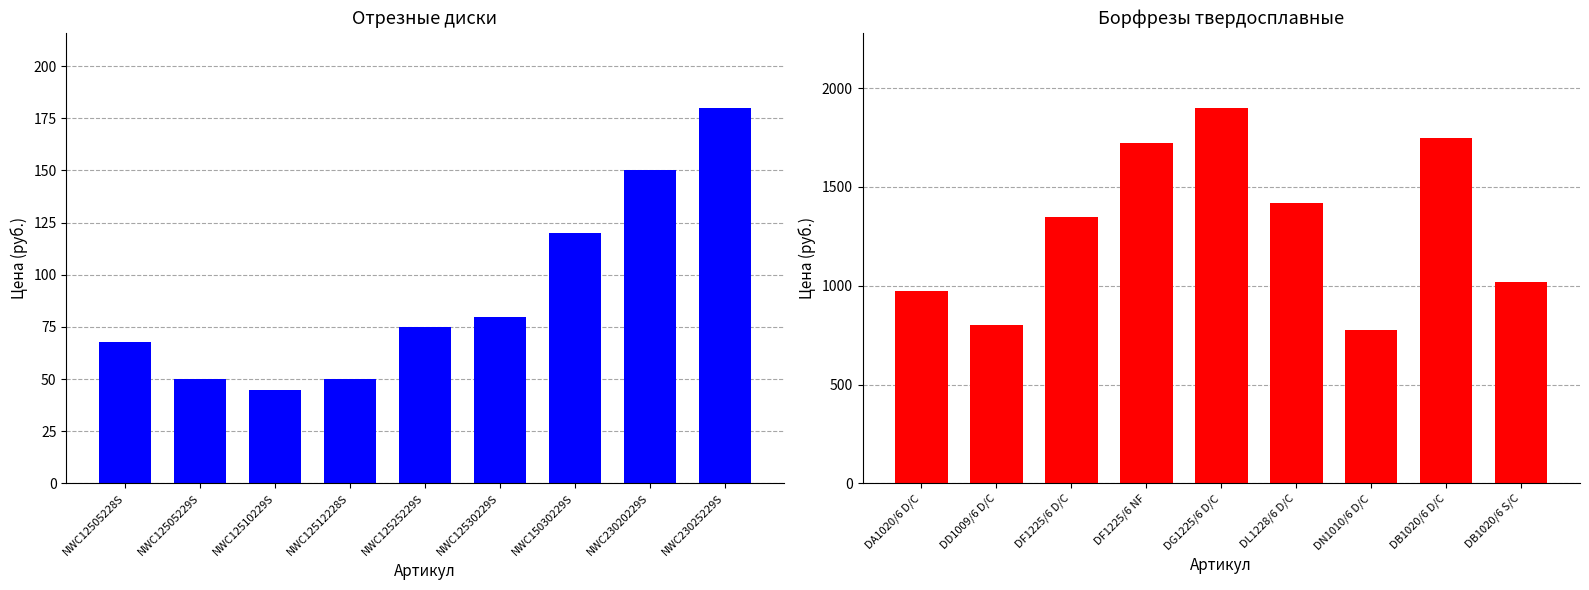

What is the spread (max minus min) of values at NWC12525229S?

1825